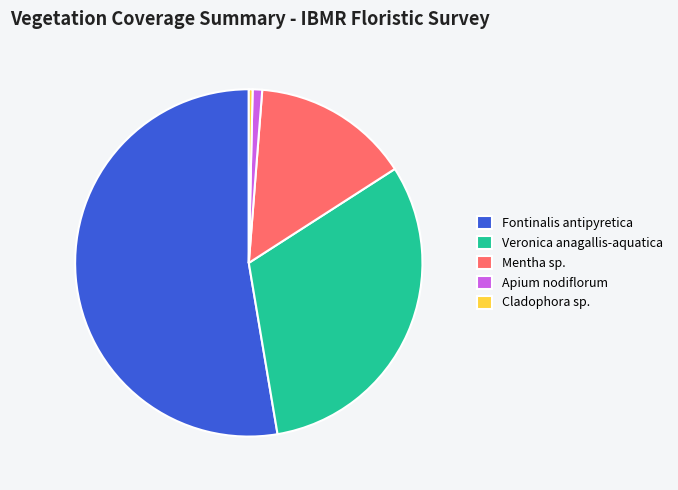

Which category has the biggest portion of the pie?

Fontinalis antipyretica